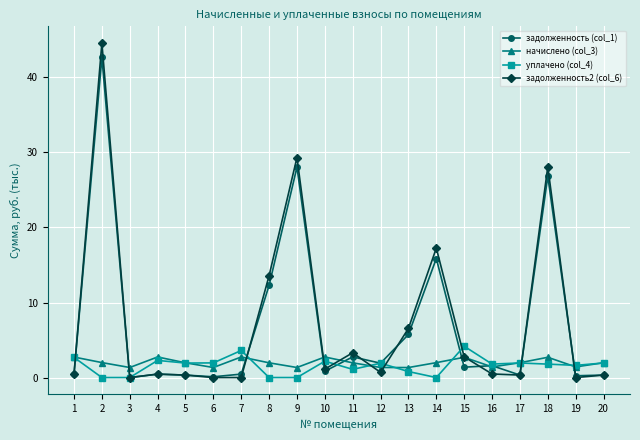

What is the greatest value displayed?

44.6